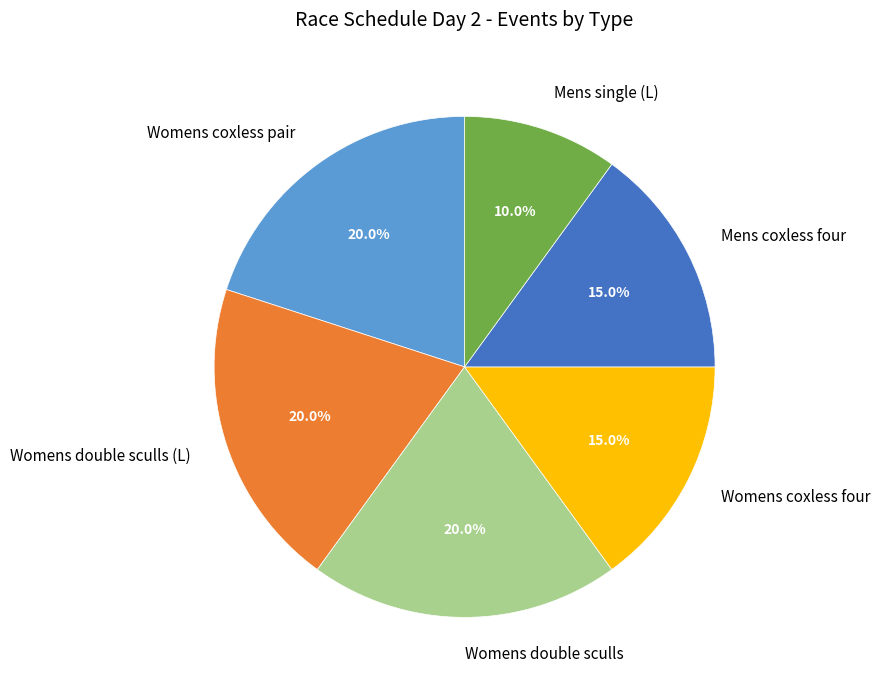

Is it true that Womens double sculls is 20% of the pie?

True